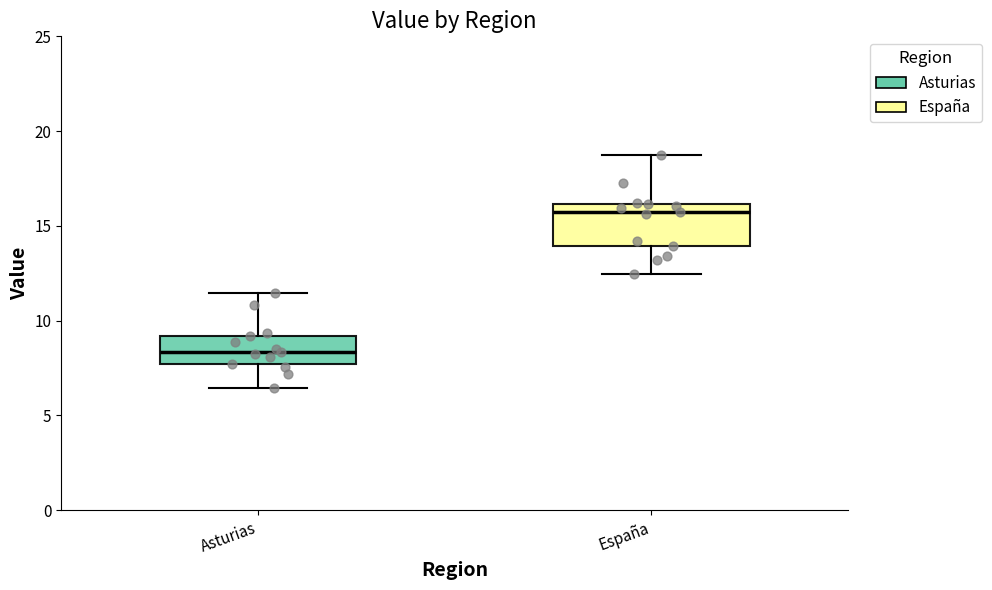

Where does the lower whisker of the box for Asturias end on the y-axis? The values are not printed on the chart, so give them approximately, as read against the axis.

6.5